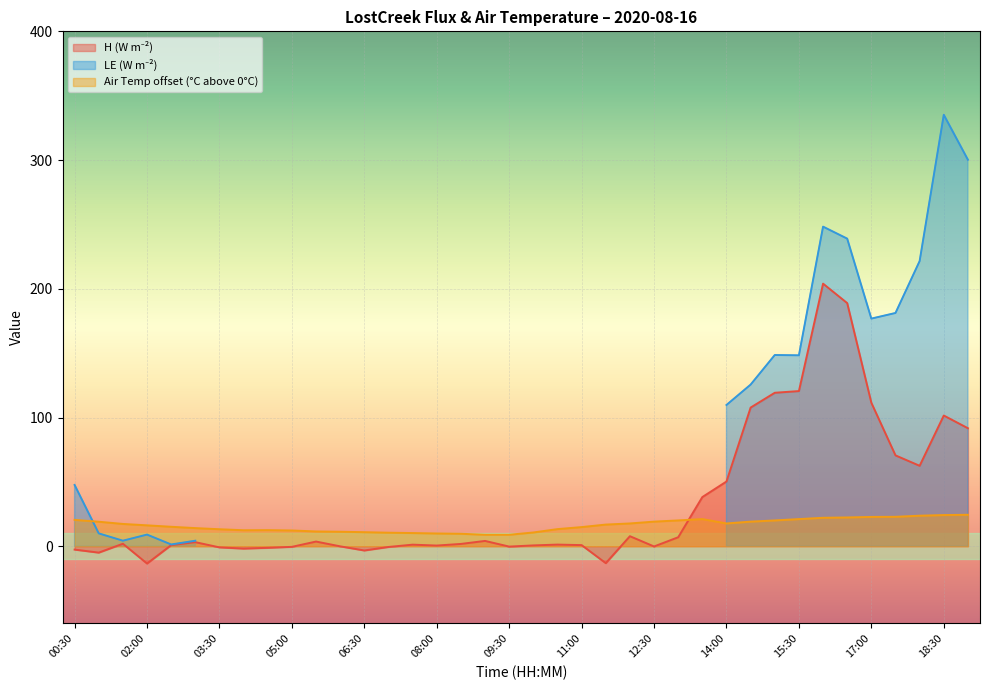

The value of Air Temp offset (°C above 0°C) at 17:00 is 38.1. True or false?

False